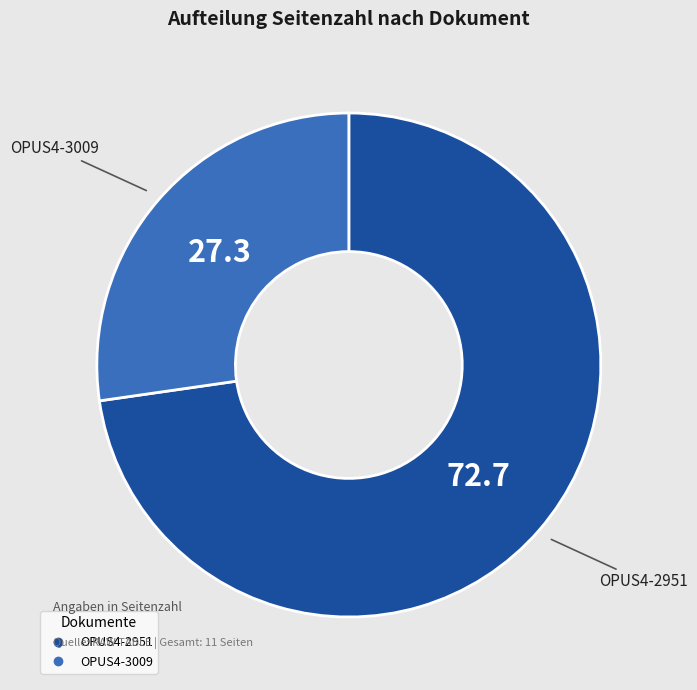

Which slice is the smallest?

OPUS4-3009